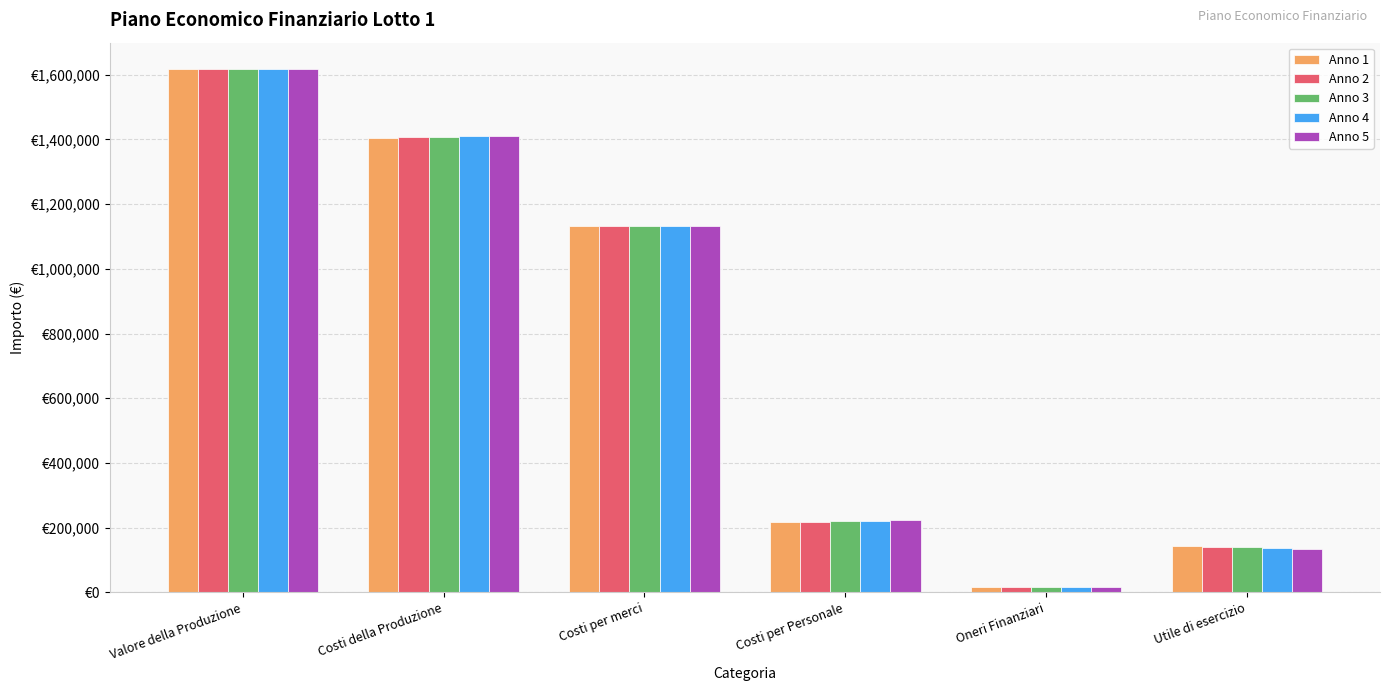

What is the minimum value shown in the chart?

16183.3